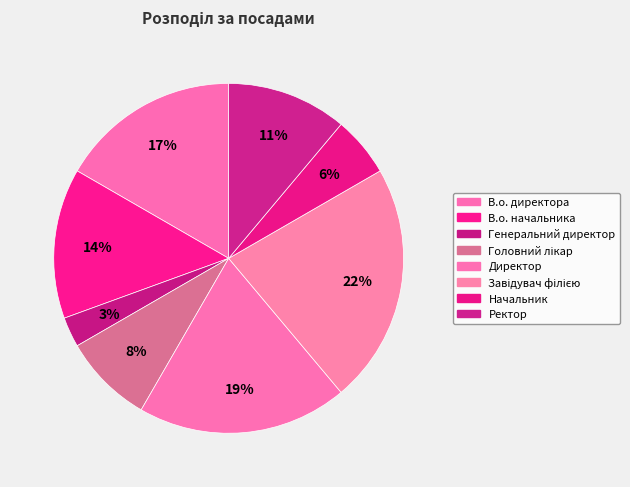

True or false: Начальник accounts for 6% of the total.

True